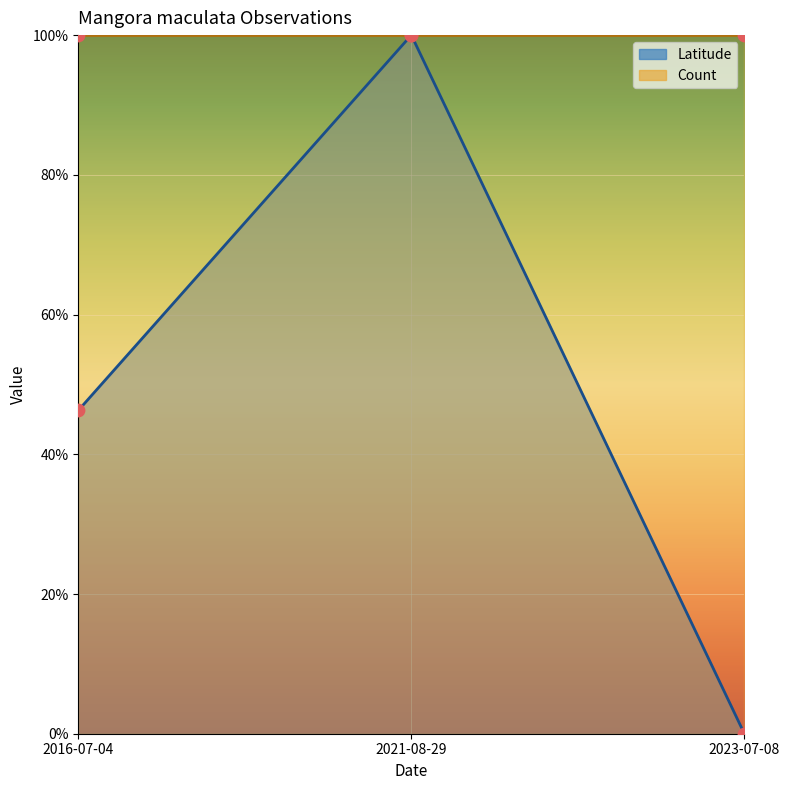

What is the change in value from 2016-07-04 to 2021-08-29?

+0.5